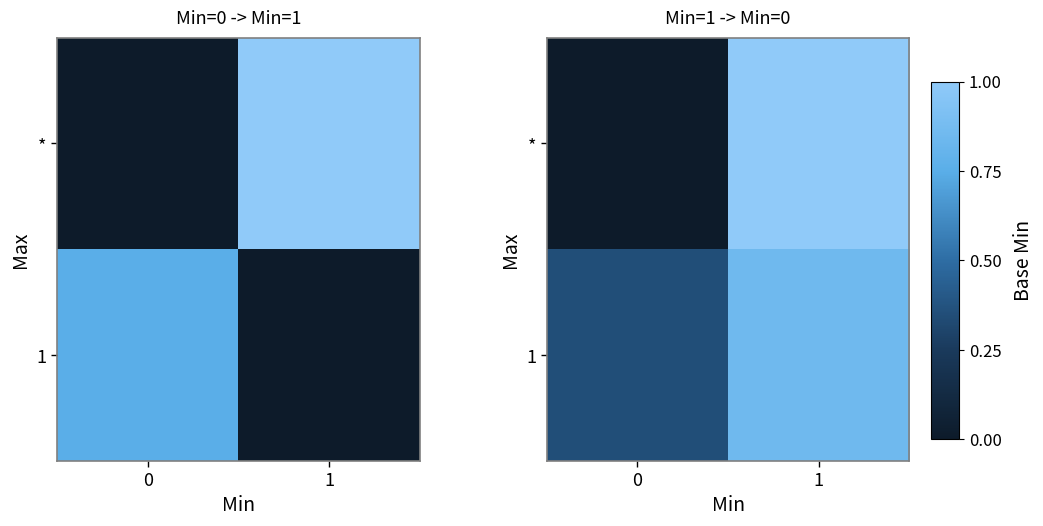

How many data points does each series have?

2